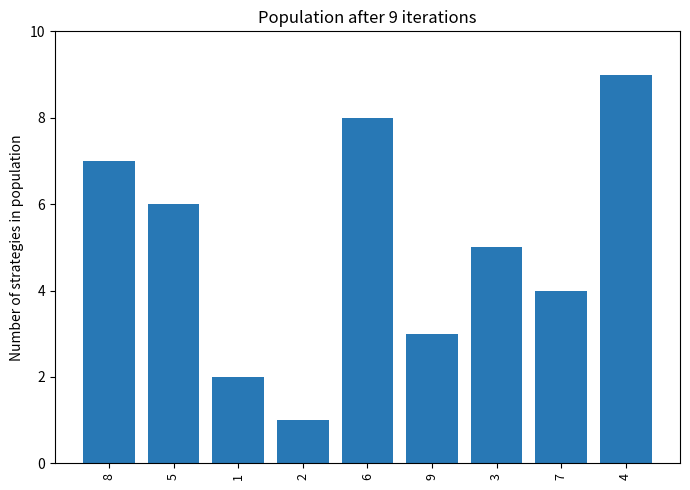

Where does the data first go above 5?

8